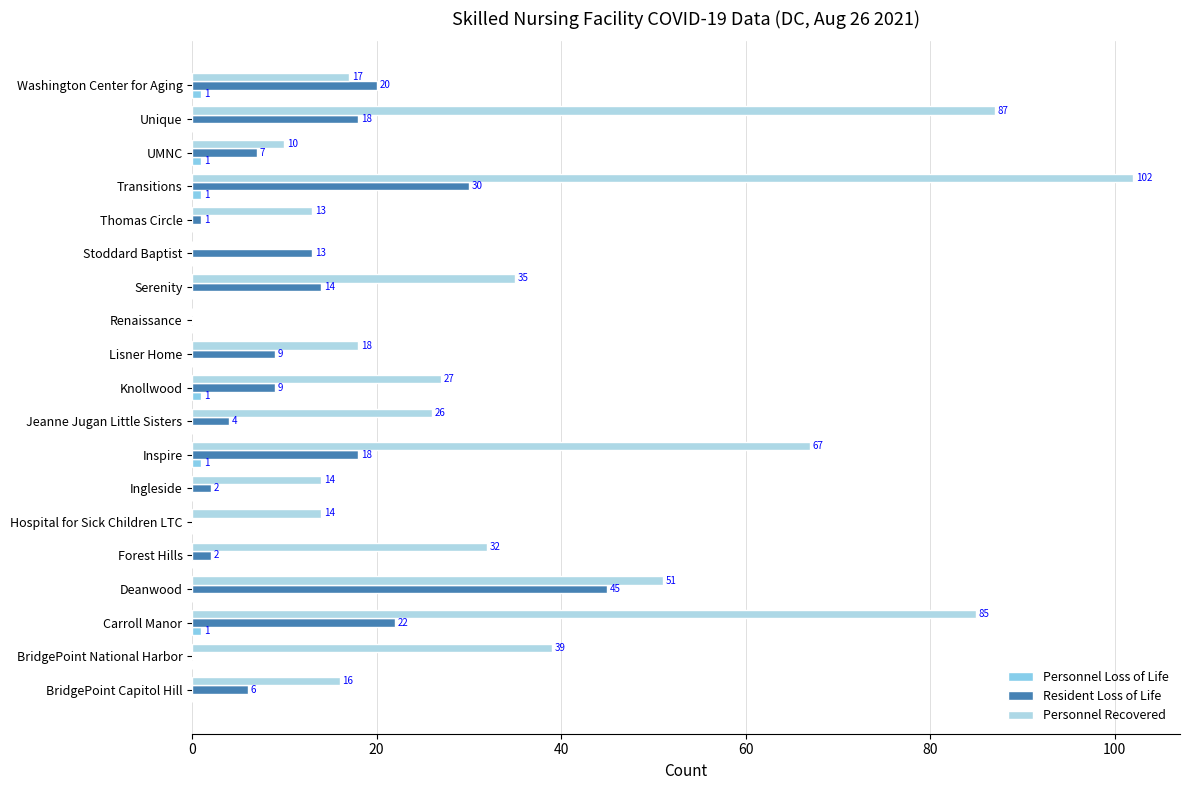

How many data points does each series have?

19